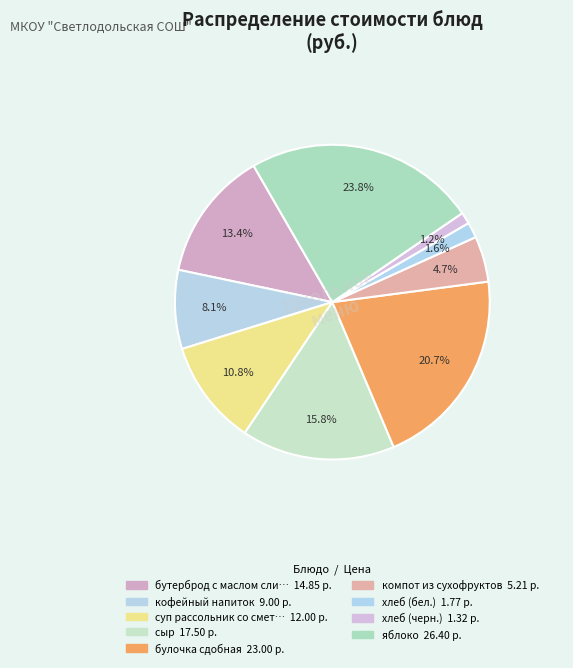

To the nearest percent, what is the difference between the largest and smallest slice percentages?

23%